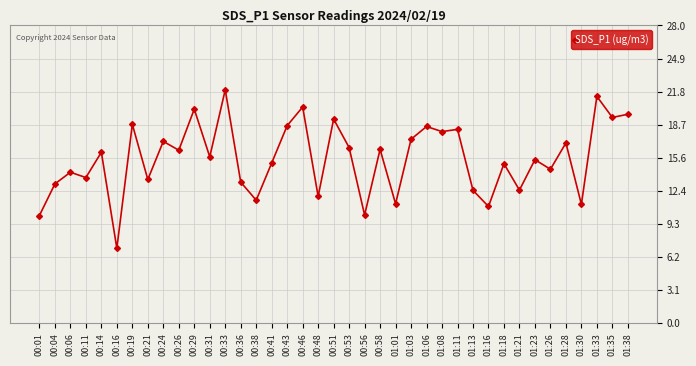

What is the approximate value at 01:21?

12.5